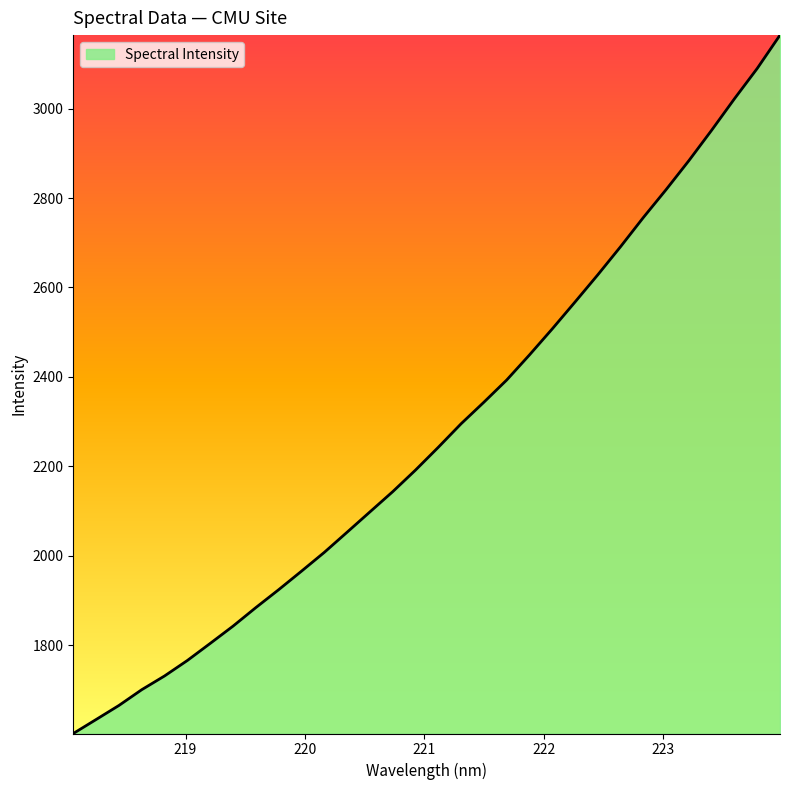

What is the greatest value displayed?

3164.8